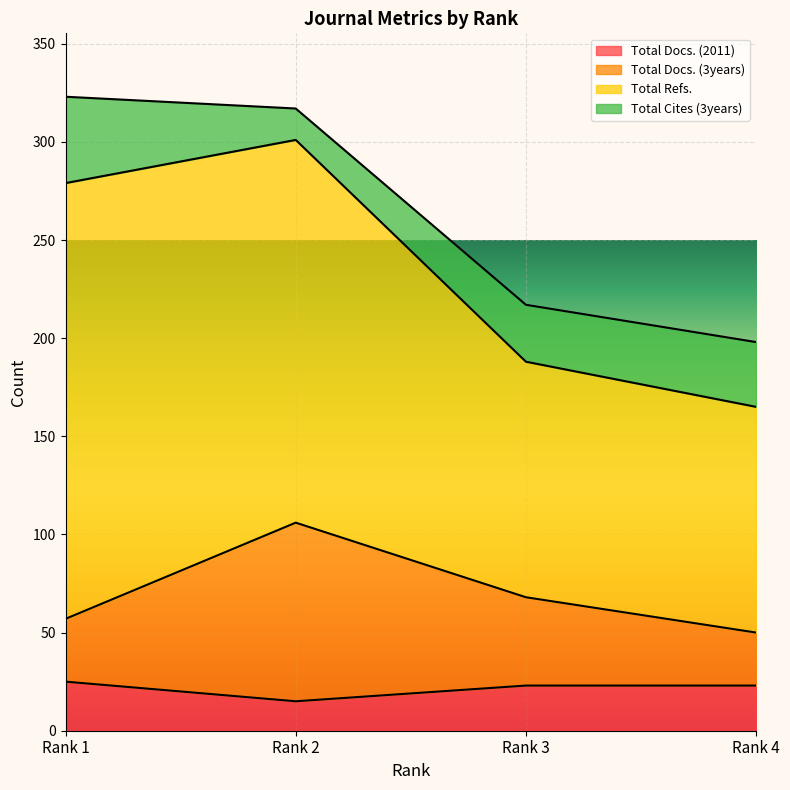

At which label does Total Docs. (2011) reach its minimum?

Rank 2